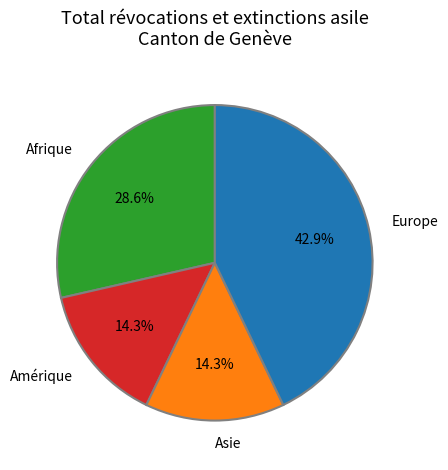

To the nearest percent, what percentage of the pie is Asie?

14%